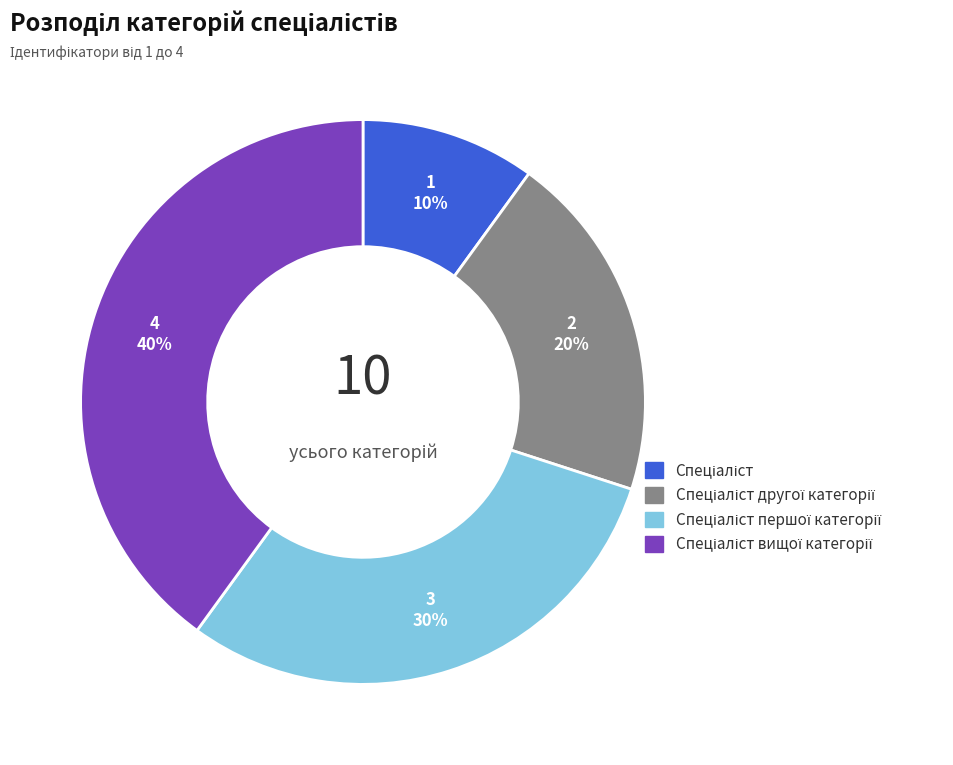

Is there a majority slice in this chart?

No